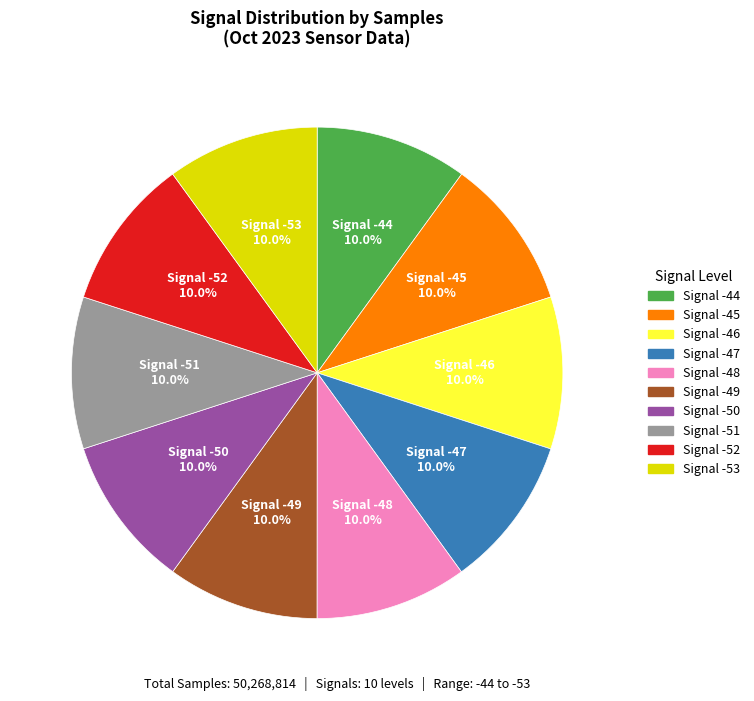

Does any single category account for the majority?

No